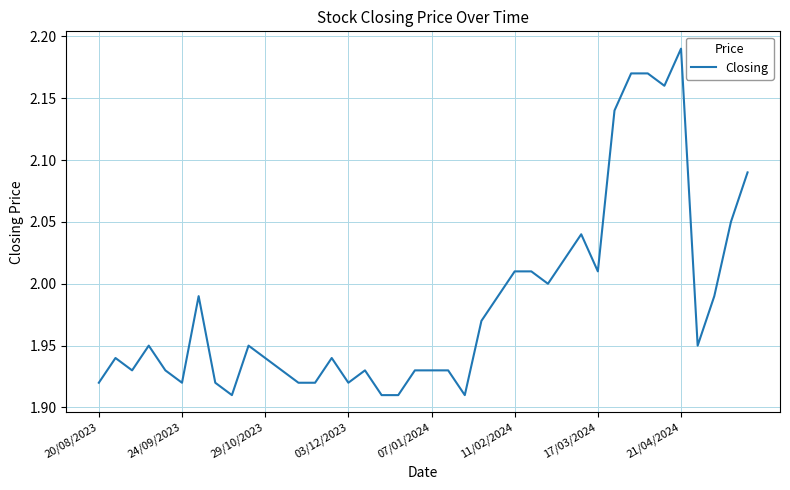

What is the difference between the maximum and minimum values?

0.3